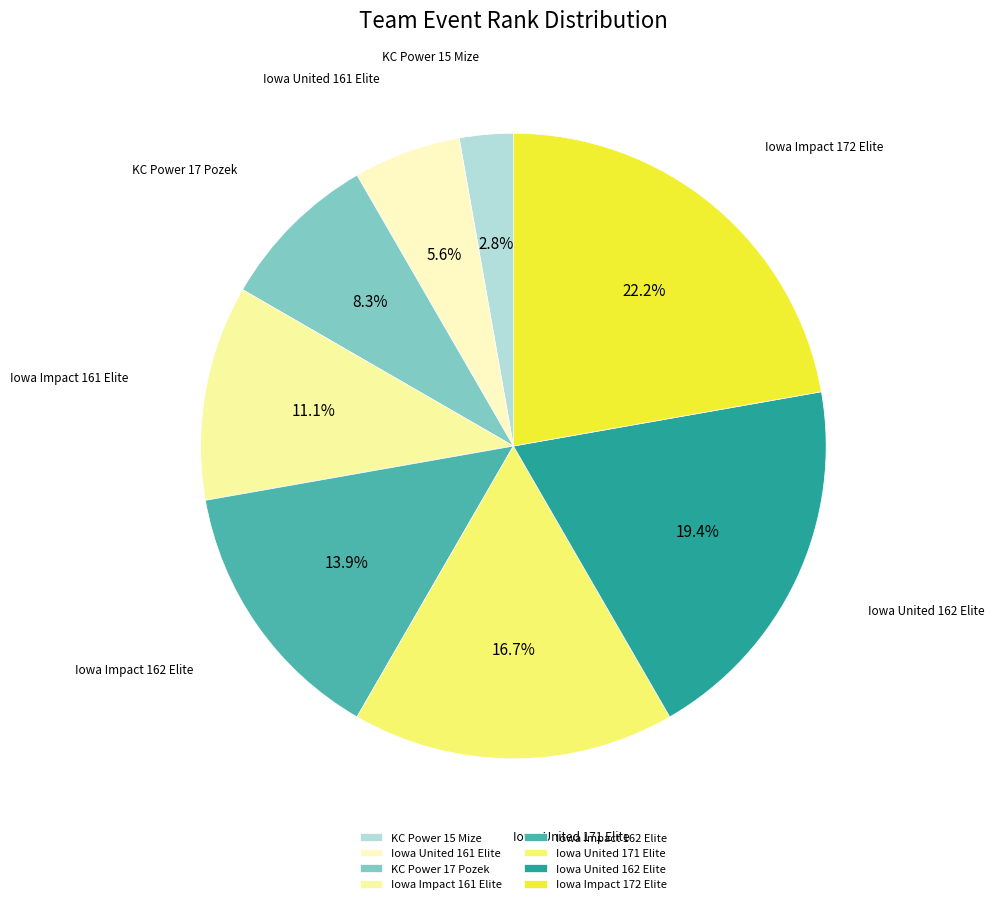

To the nearest percent, what percentage of the pie is KC Power 15 Mize?

3%